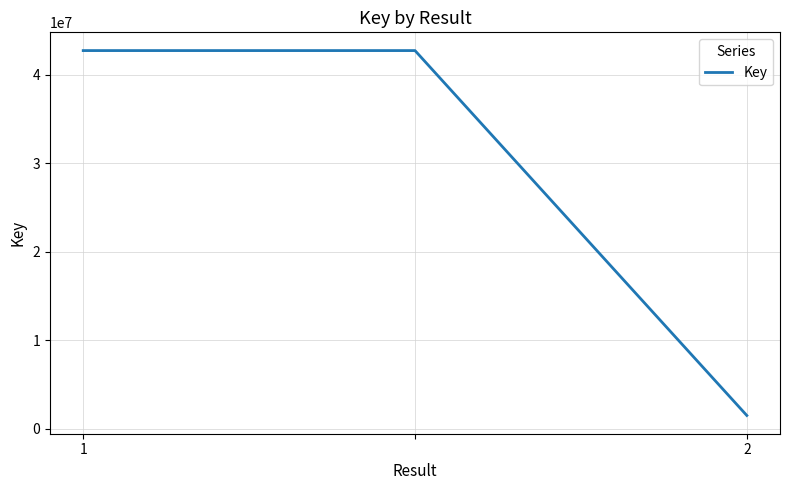

What is the sum of all values?

87001803